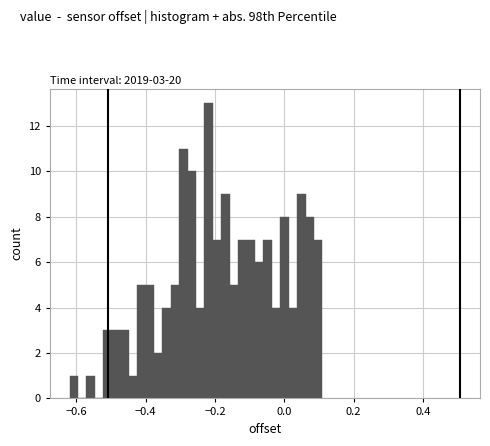

Around what value on the x-axis is the tallest bar? Give the approximate position of its centre, as read against the axis.

-0.22